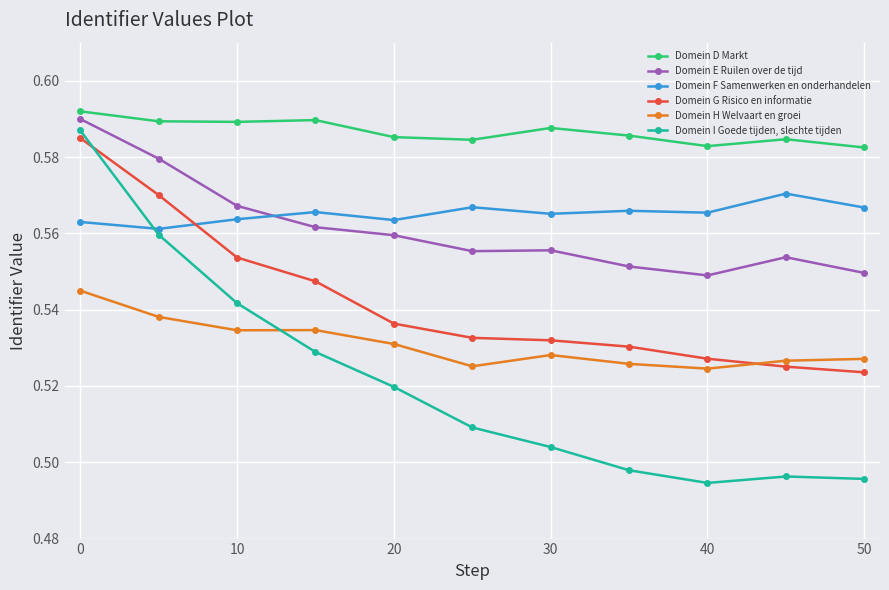

At how many categories does at least one series exceed 0?

11